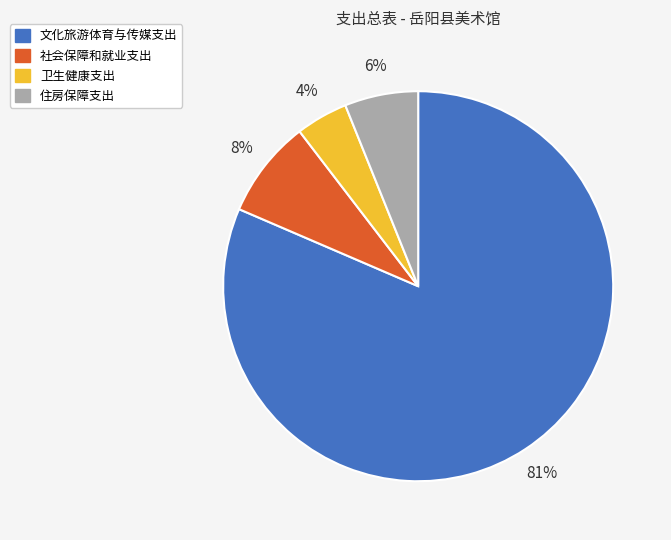

Does 文化旅游体育与传媒支出 represent more than half of the total?

Yes